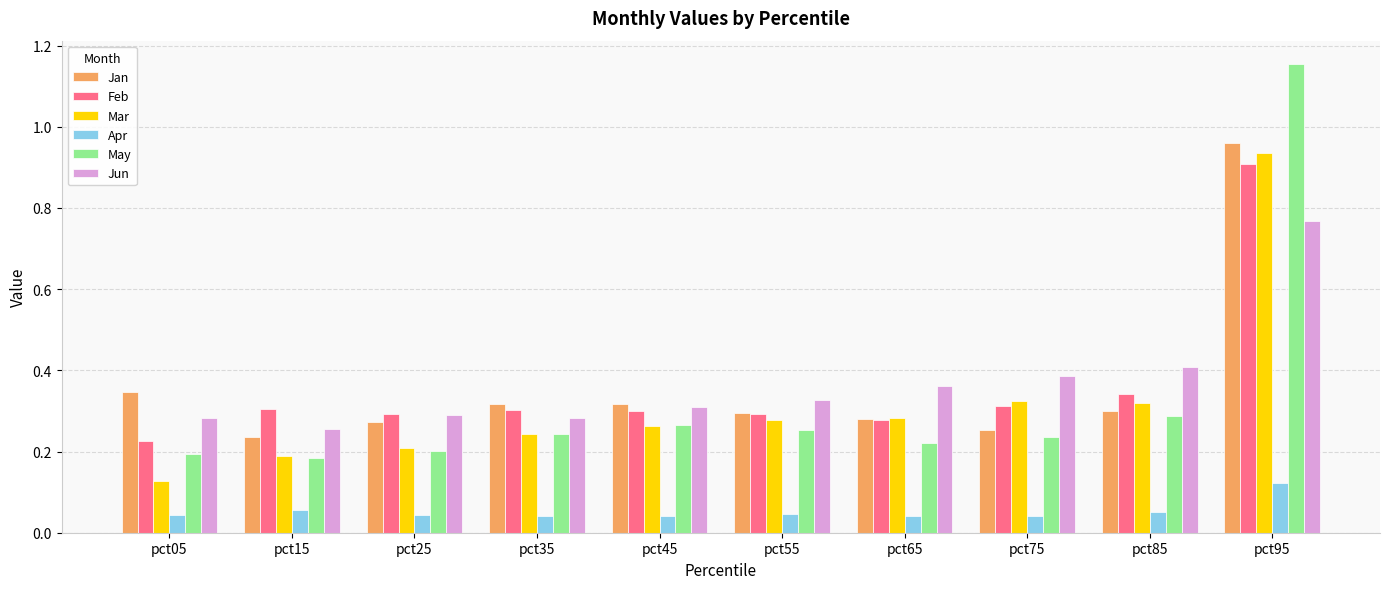

What is the sum of all Apr values?

0.5